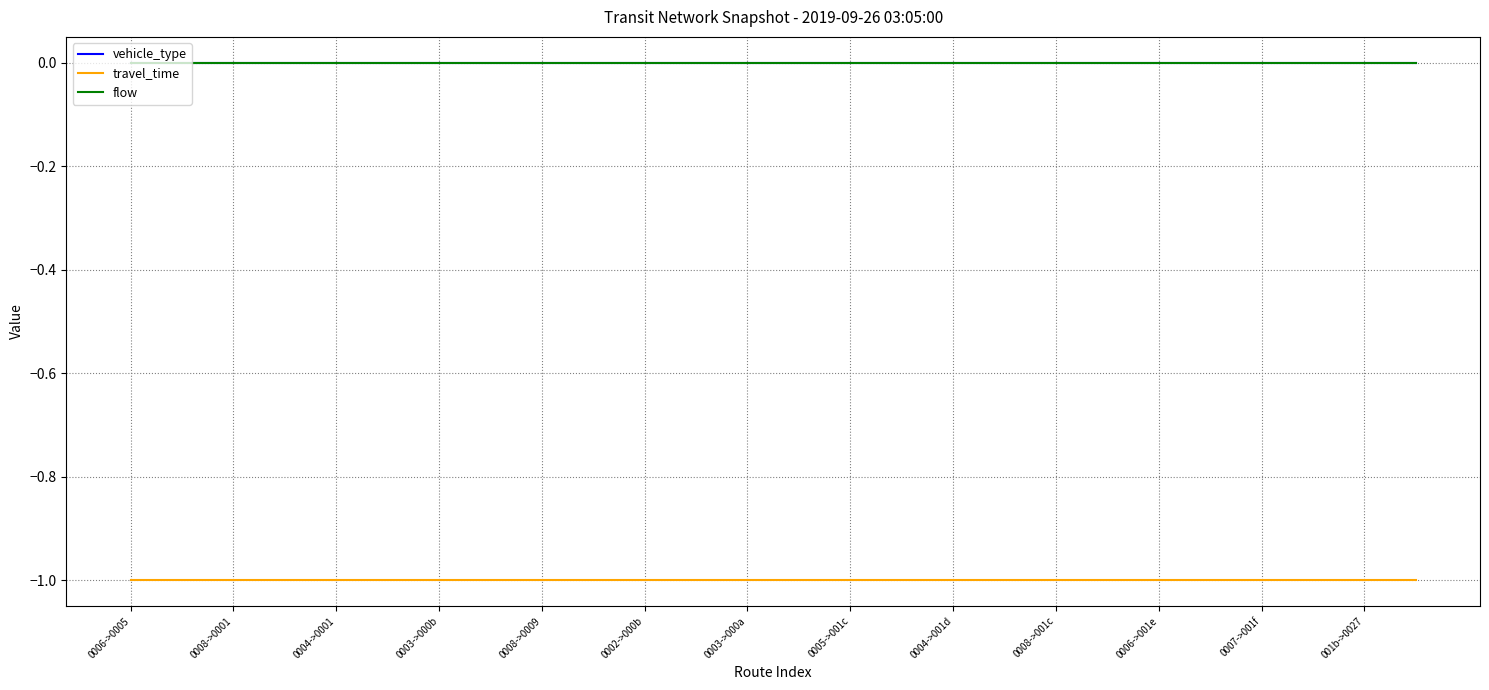

What is the value of the travel_time point at the 19th from the left?

-1